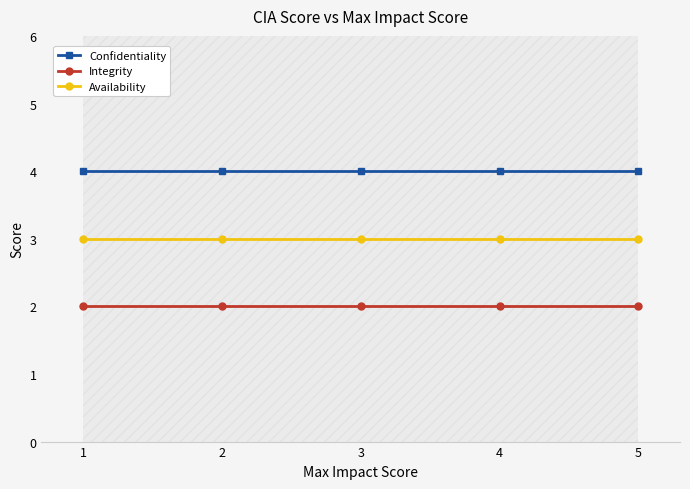

Which series has the widest spread of values?

Confidentiality